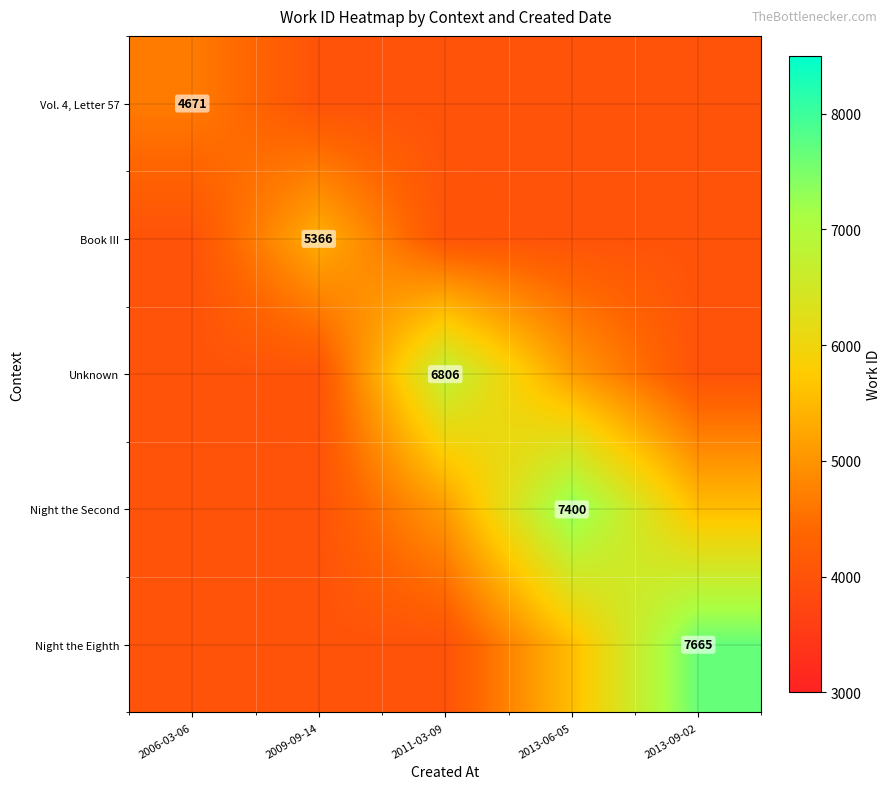

What is the total value across all series at 2013-09-02?

25215.0